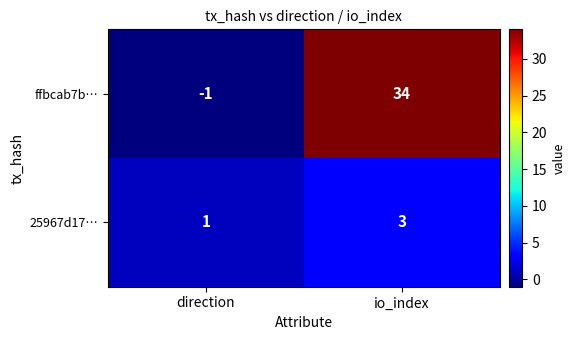

At direction, list the series in order from largest to smallest.

25967d17…, ffbcab7b…